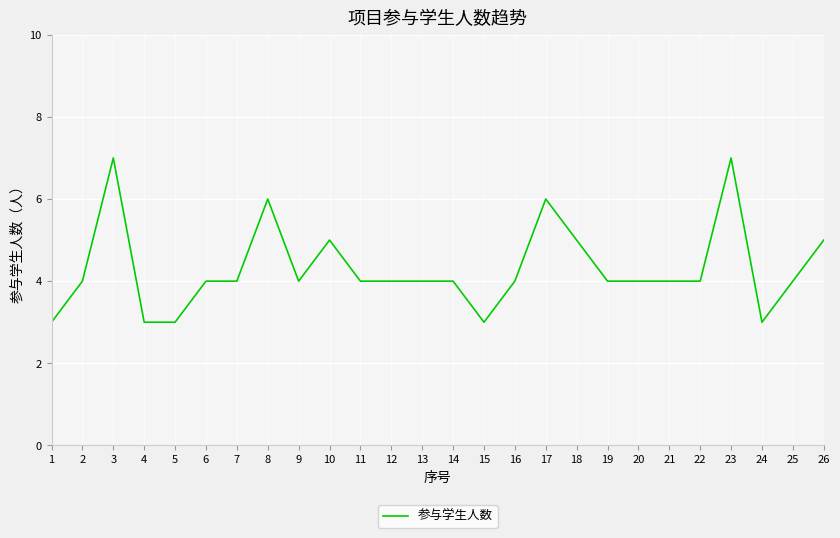

The value at 25 is 4. True or false?

True